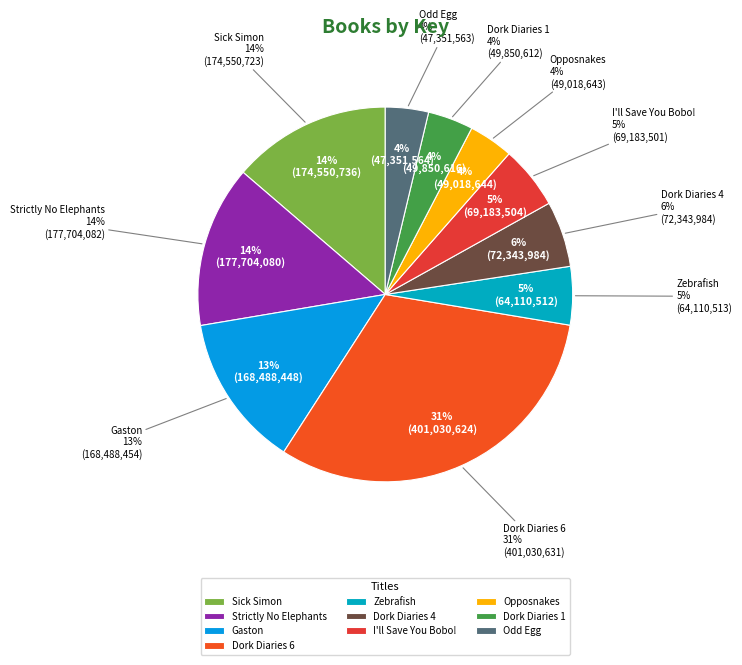

To the nearest percent, what percentage of the pie is Odd Egg?

4%